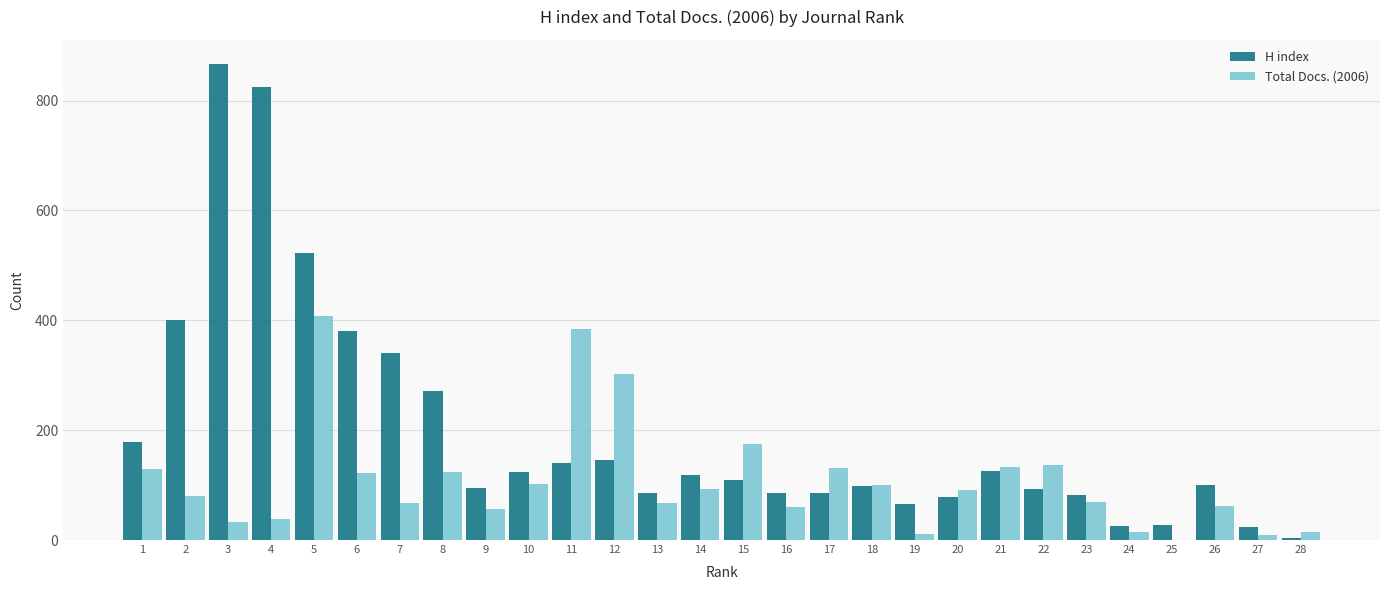

True or false: Total Docs. (2006) has a value of 133 at 21.

True